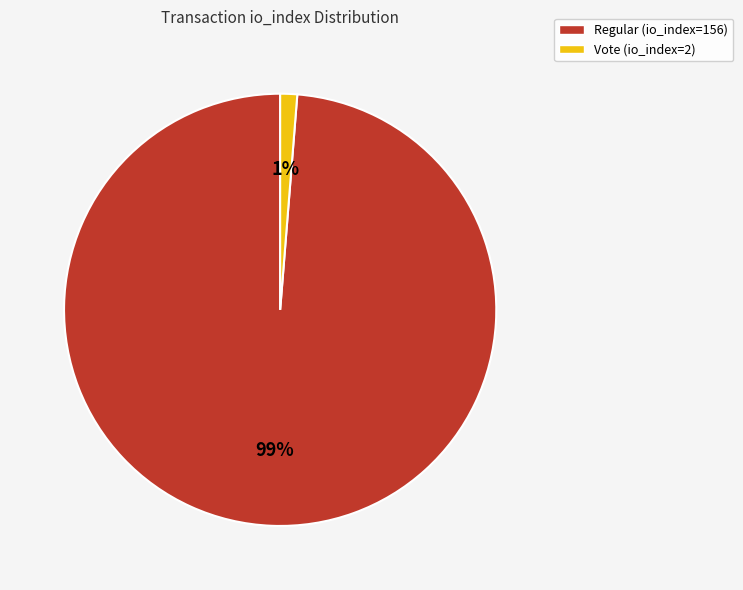

What is the largest slice in the pie chart?

Regular (io_index=156)